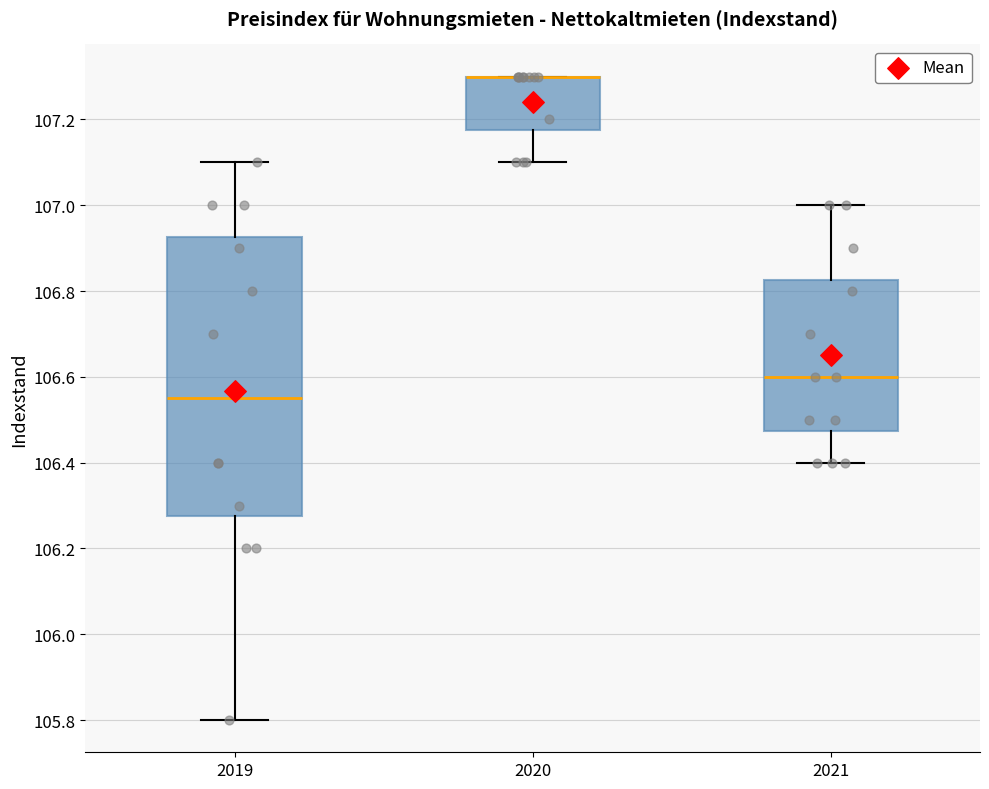

Which box is the tallest, from its lower edge to its upper edge?

2019